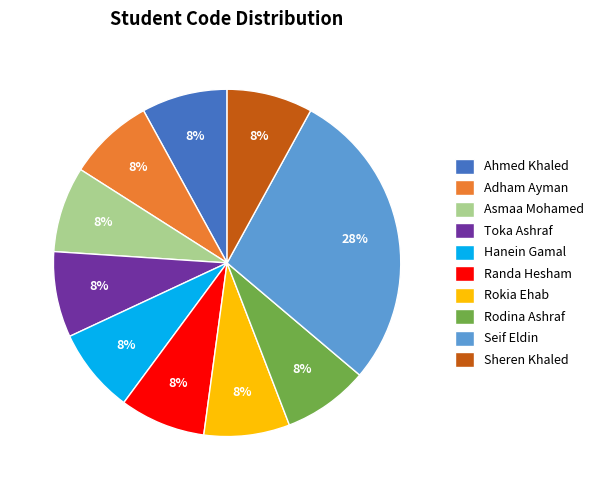

To the nearest percent, what is the difference between the largest and smallest slice percentages?

20%